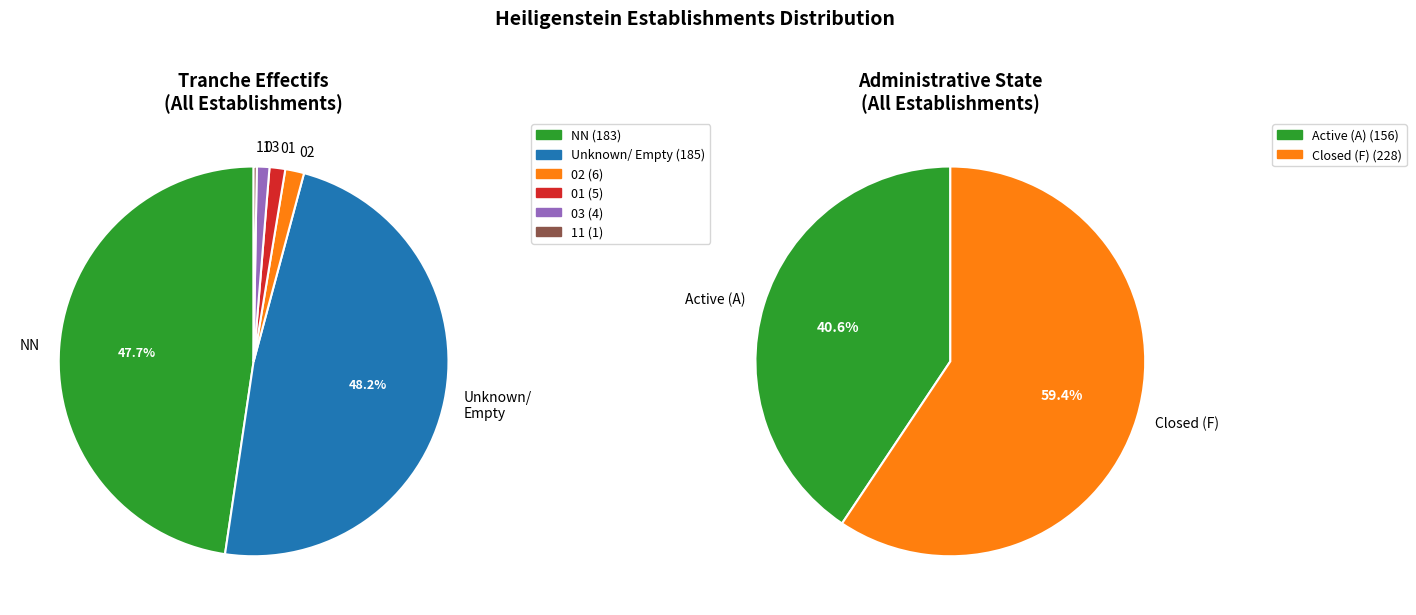

How many segments does this pie chart have?

6